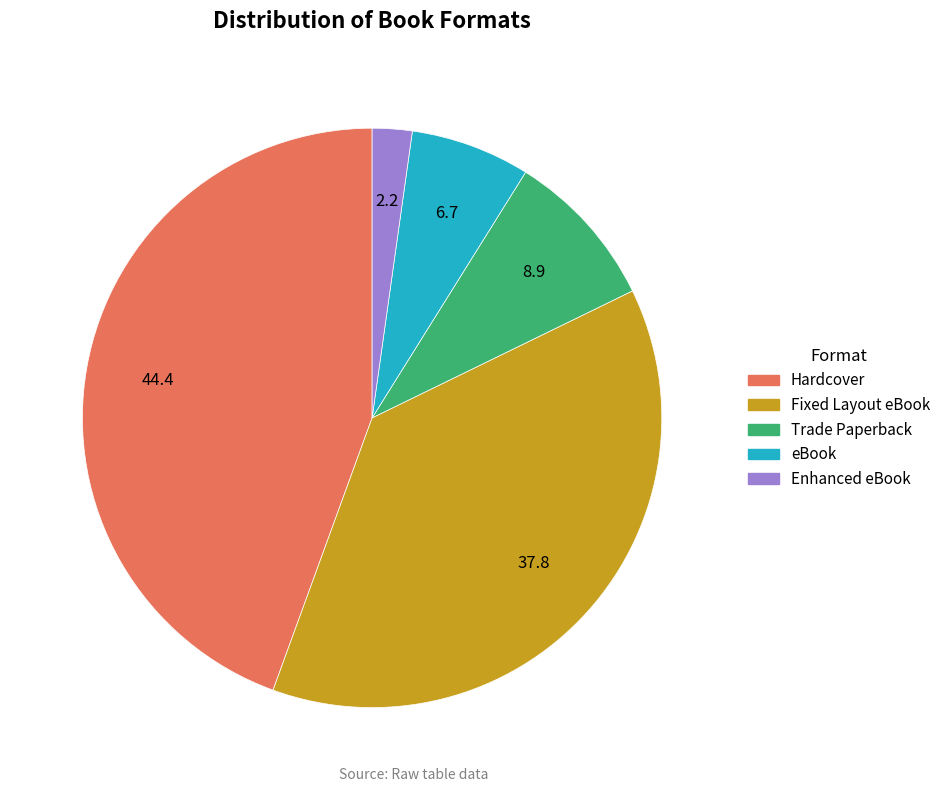

Rank the categories by value from lowest to highest.

Enhanced eBook, eBook, Trade Paperback, Fixed Layout eBook, Hardcover